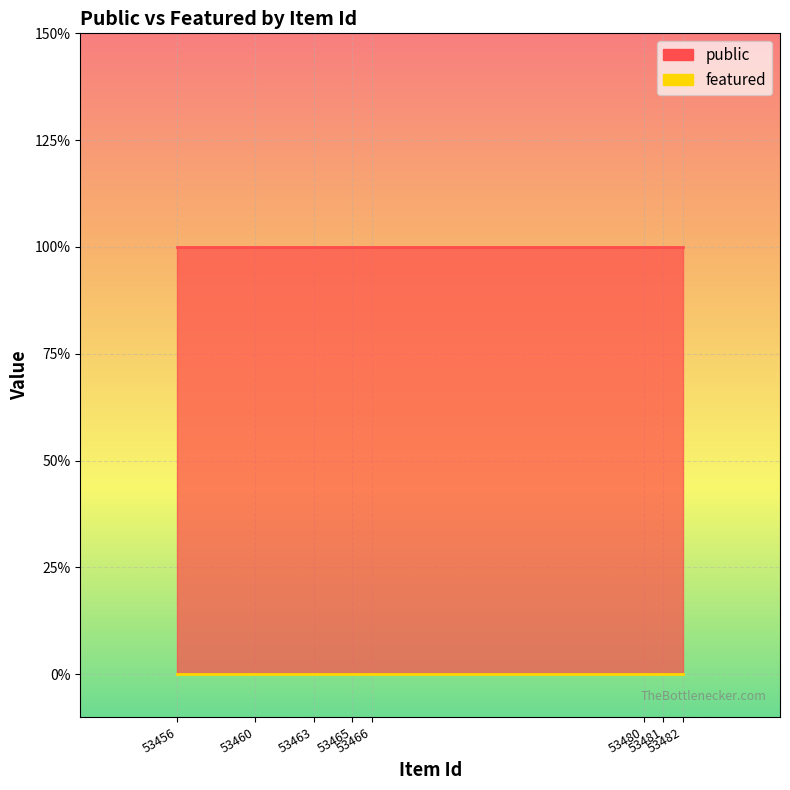

At which category is the sum across all series the highest?

53456